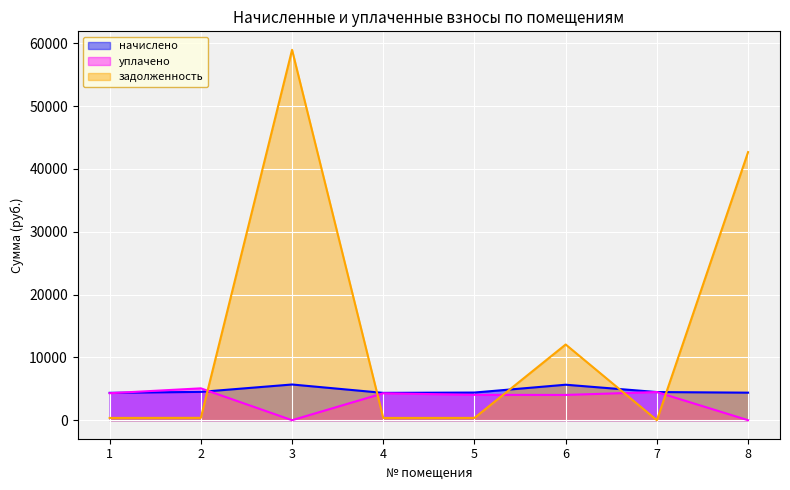

Is the value of задолженность at 3 greater than the value of начислено at 7?

Yes